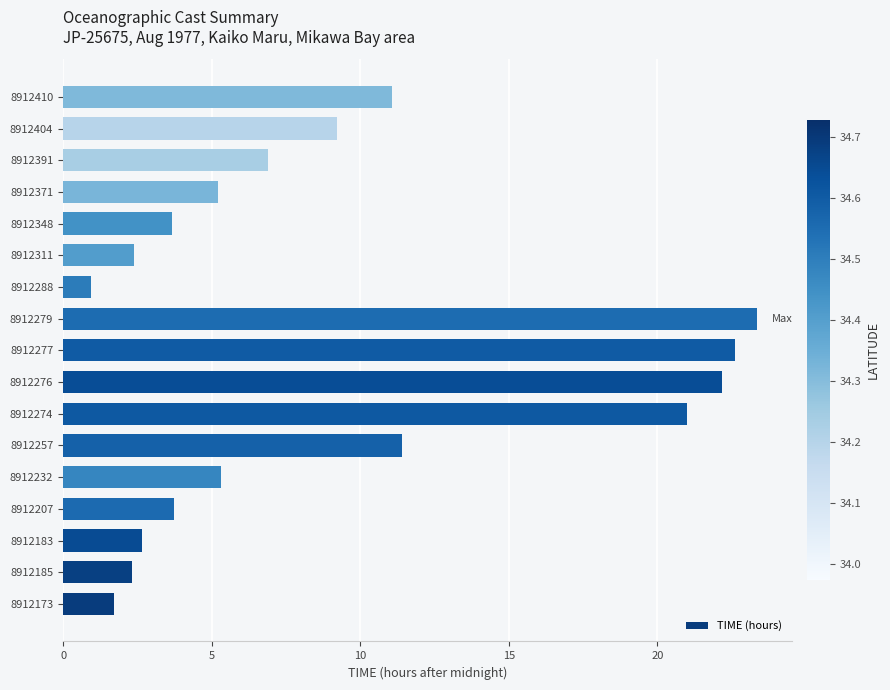

What is the sum of all values?

155.7